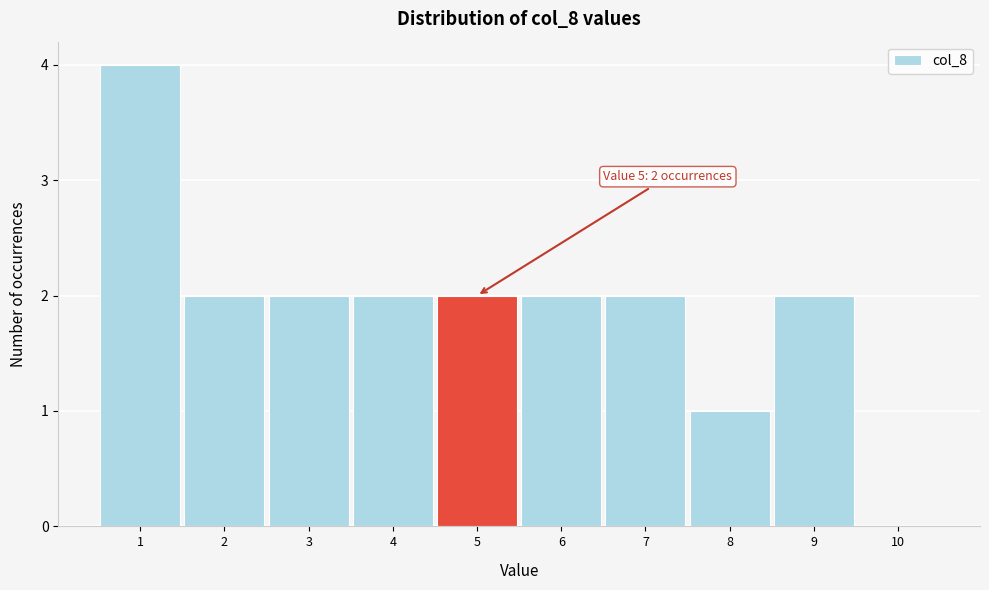

Over which range of the x-axis is the bar tallest?

0.5 to 1.5